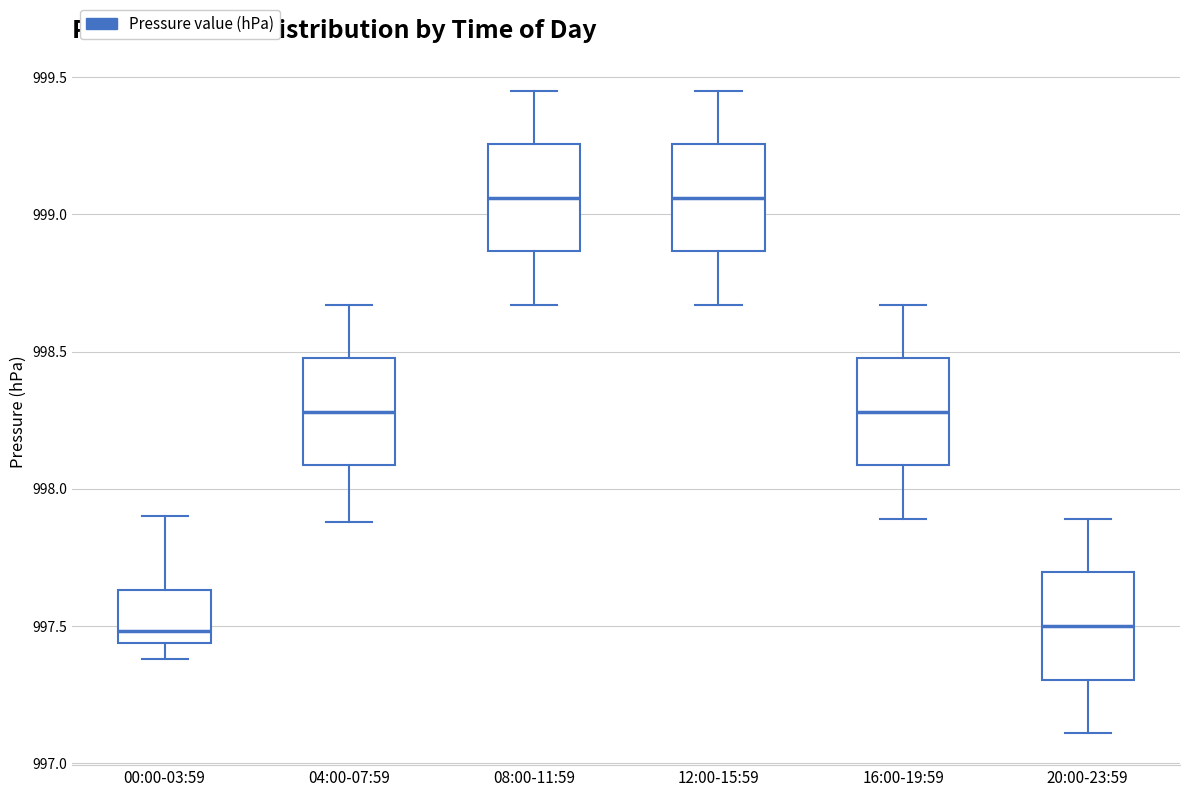

Where does the lower whisker of the box for 08:00-11:59 end on the y-axis? The values are not printed on the chart, so give them approximately, as read against the axis.

998.65